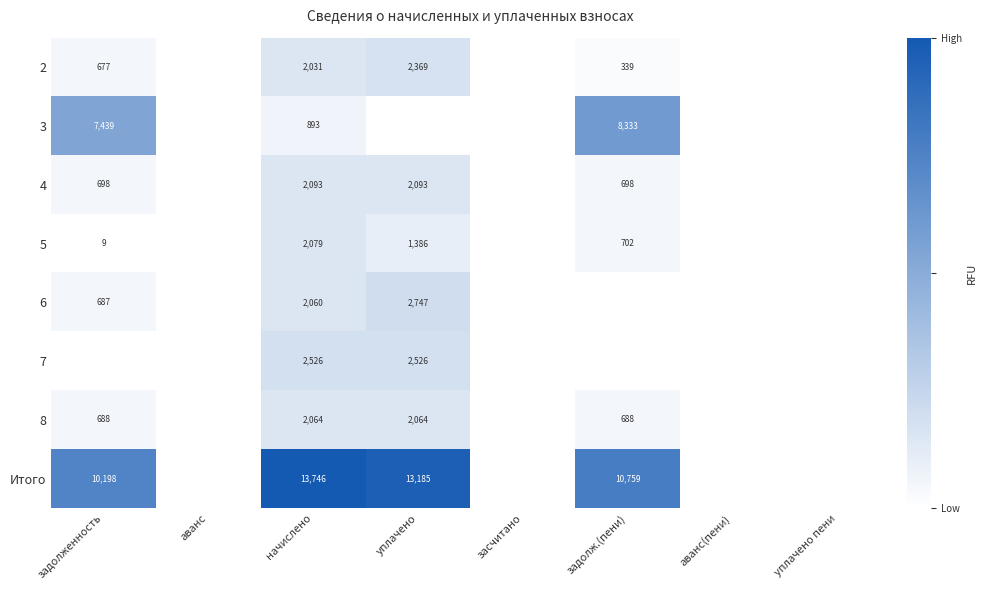

The value of 4 at задолженность is 451. True or false?

False